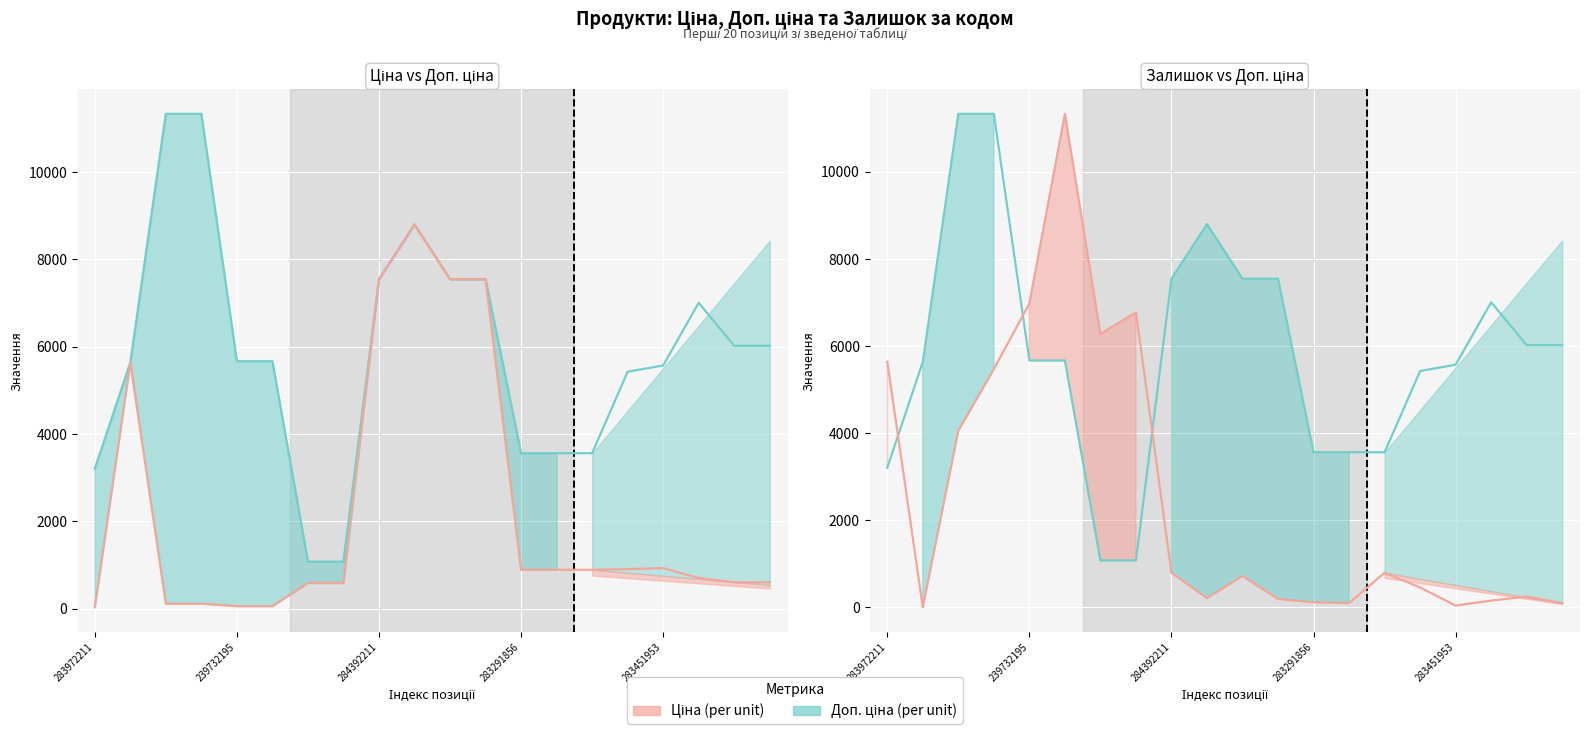

True or false: Доп. ціна (лінія) has a value of 3793.1 at 239732195.

False